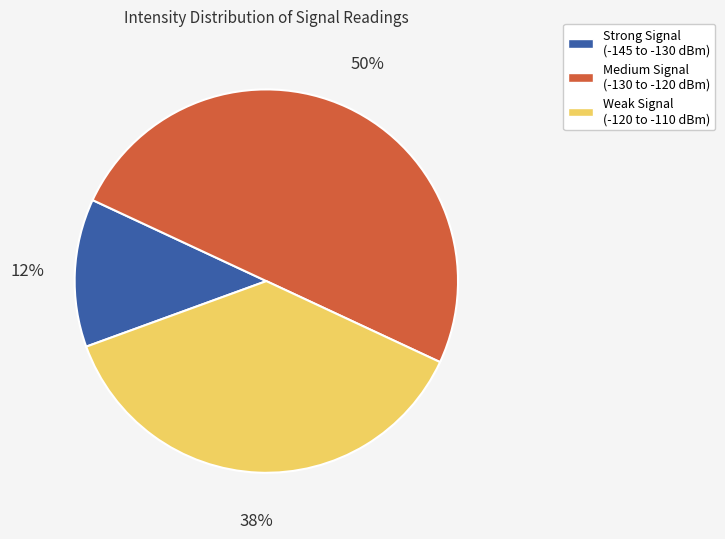

Do Medium Signal (-130 to -120 dBm) and Strong Signal (-145 to -130 dBm) together represent more than half of the pie?

Yes